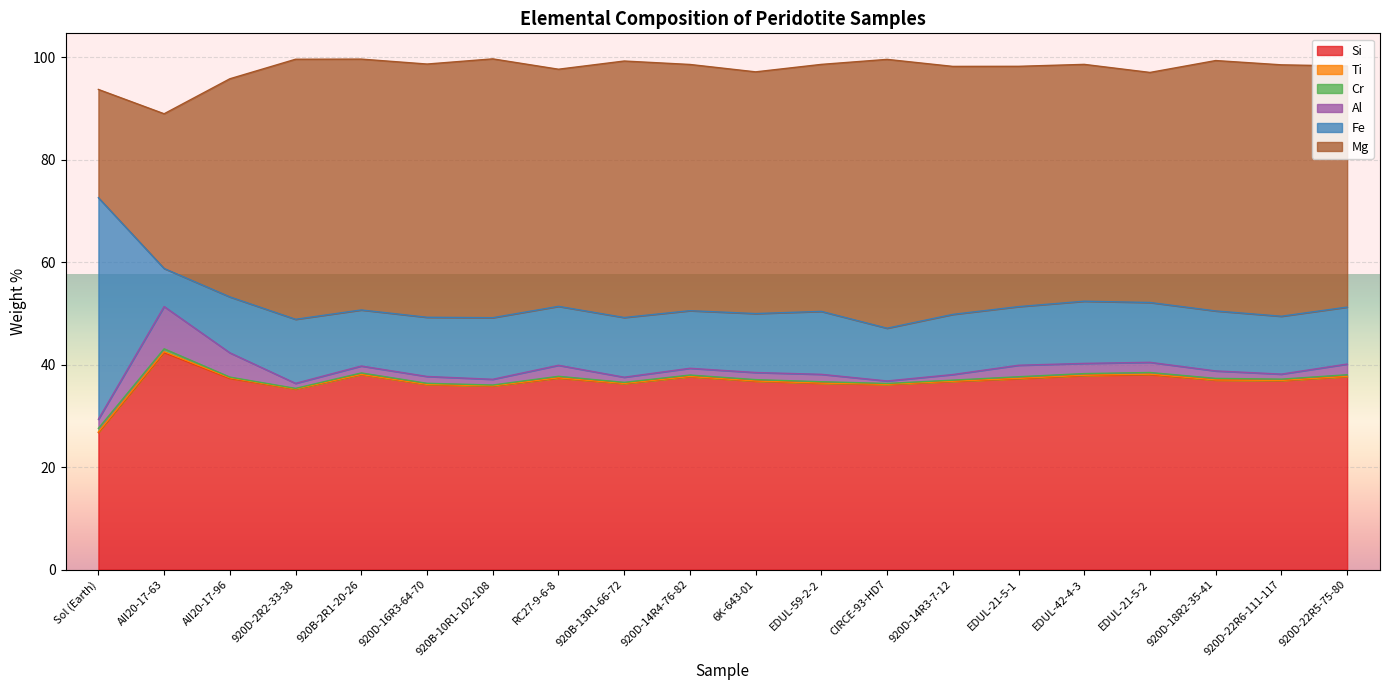

At which label does Al reach its minimum?

CIRCE-93-HD7